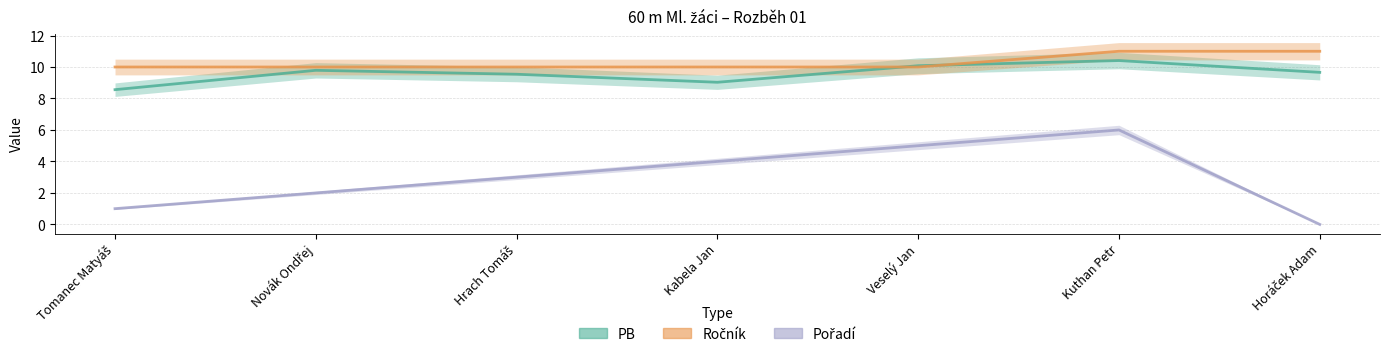

What is the label of the 3rd point from the left?

Hrach Tomáš